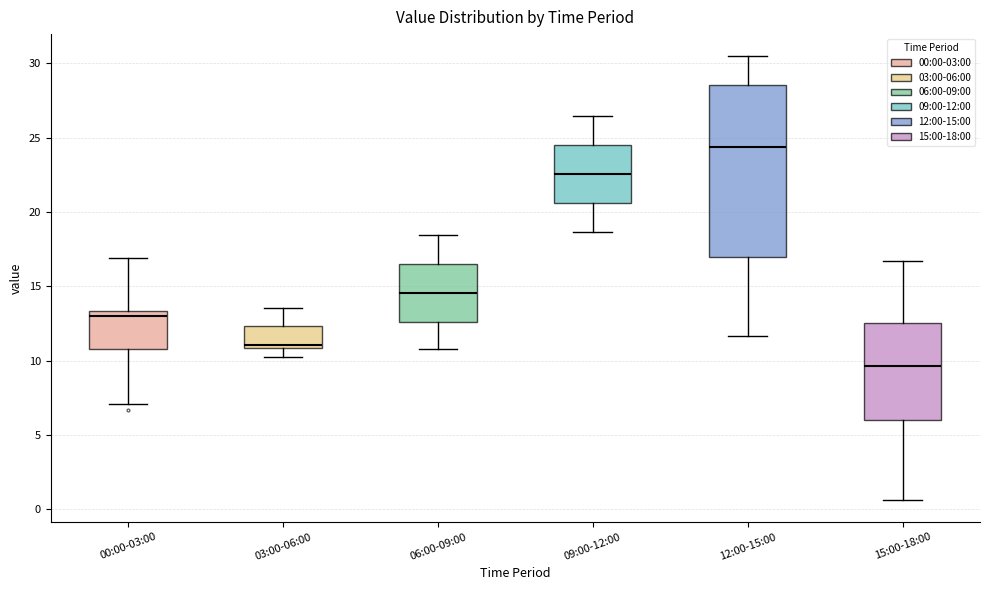

Reading left to right, read every box against the y-axis: the position of its median line, the range the box covers, and the ends of its whiskers. The values are not printed on the chart, so give them approximately, as read against the axis.

00:00-03:00: median 13.0, box 11.0 to 13.5, whiskers 7.0 to 17.0
03:00-06:00: median 11.0 (just above the box's lower edge), box 11.0 to 12.5, whiskers 10.0 to 13.5
06:00-09:00: median 14.5, box 12.5 to 16.5, whiskers 11.0 to 18.5
09:00-12:00: median 22.5, box 20.5 to 24.5, whiskers 18.5 to 26.5
12:00-15:00: median 24.5, box 17.0 to 28.5, whiskers 11.5 to 30.5
15:00-18:00: median 9.5, box 6.0 to 12.5, whiskers 0.5 to 16.5